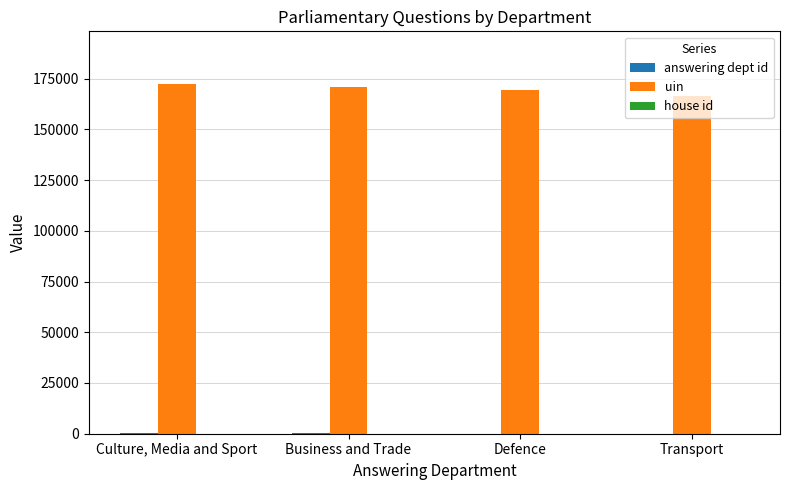

Which label corresponds to the largest value in the chart?

Culture, Media and Sport